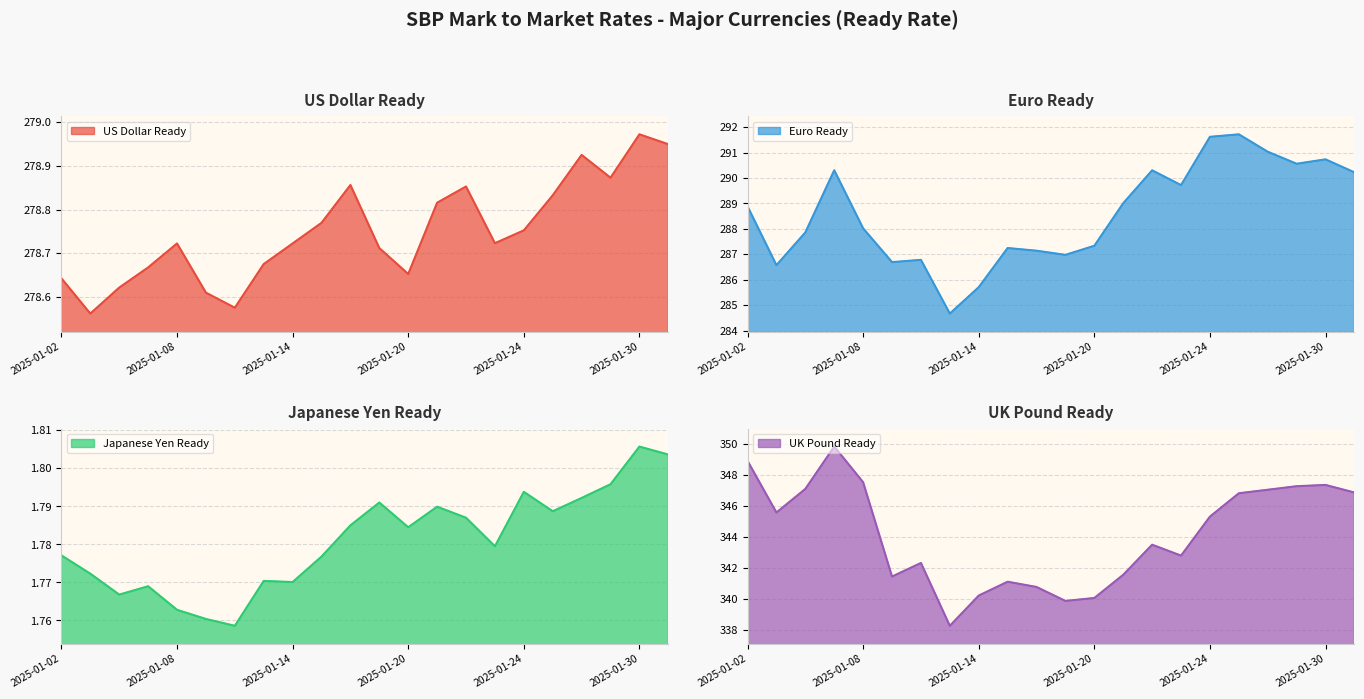

Which has a higher value, 2025-01-14 or 2025-01-28?

2025-01-28